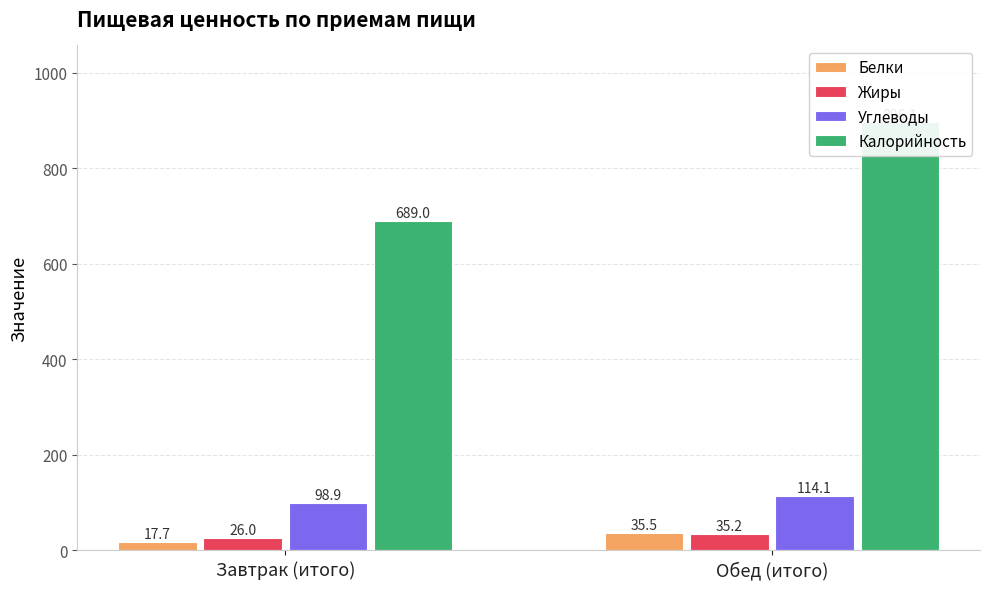

Rank the categories by Белки value from highest to lowest.

Обед (итого), Завтрак (итого)